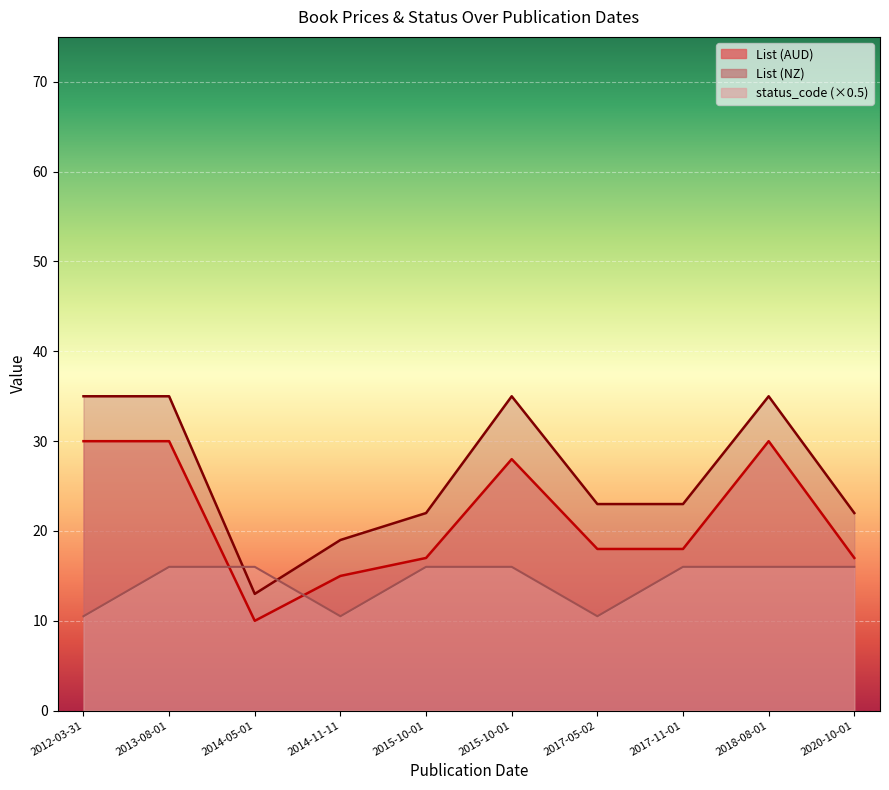

True or false: List (NZ) and List (AUD) intersect in this chart.

False